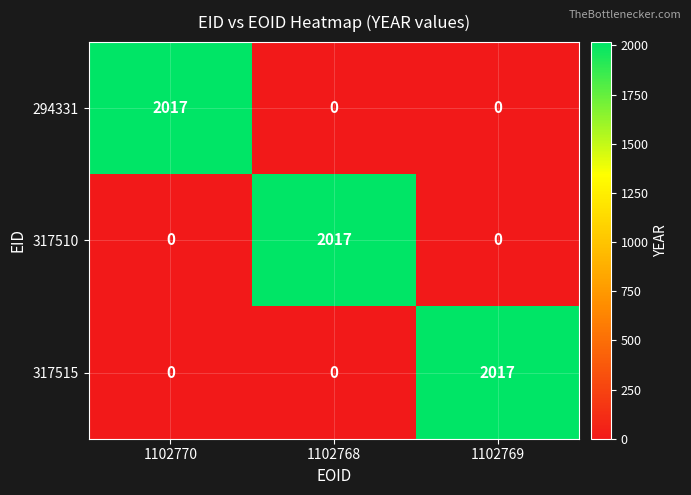

At how many categories does at least one series exceed 158?

3